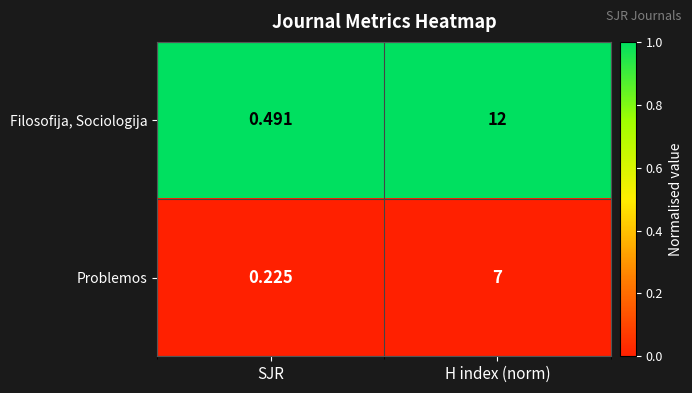

Where is Filosofija, Sociologija nearest to the value 6?

SJR